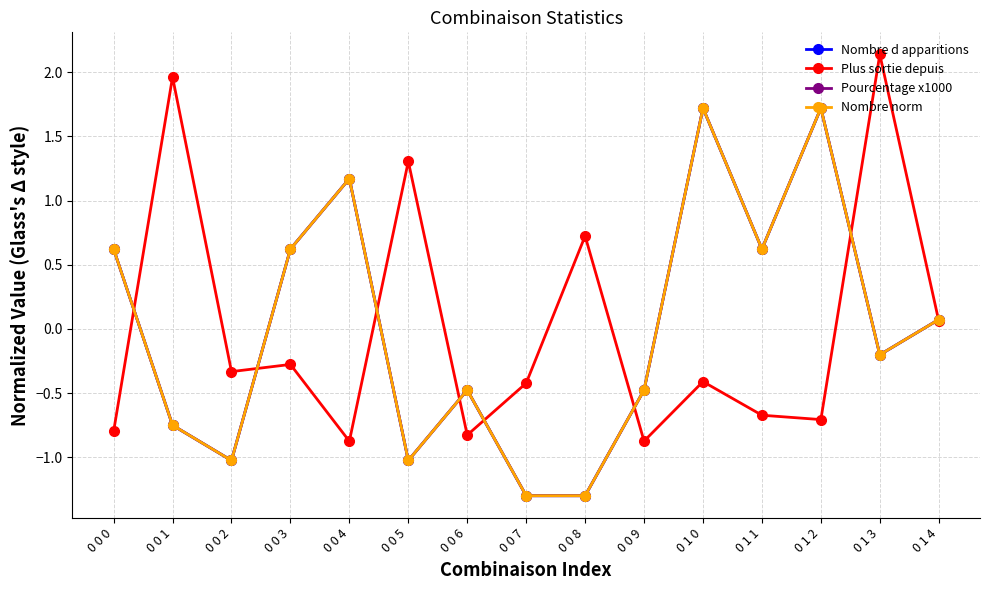

Where is the first local maximum for Nombre norm?

0 0 4